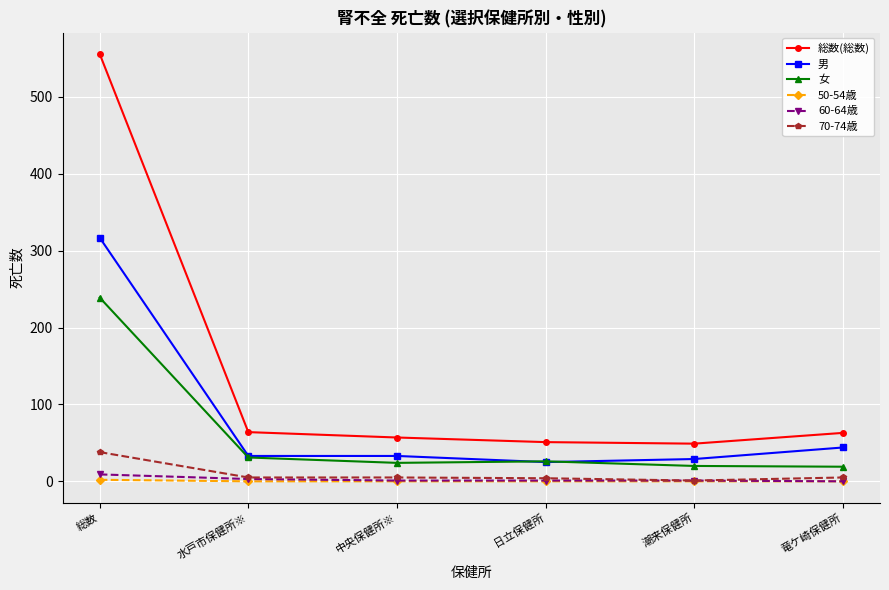

What is the difference between the maximum and minimum values in the 50-54歳 series?

2